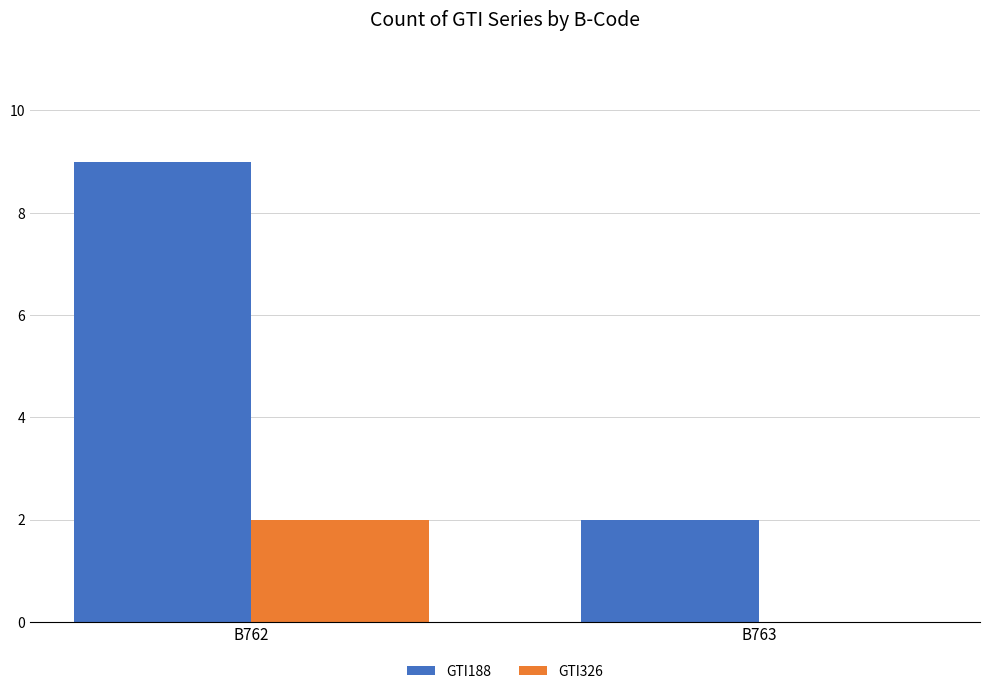

What is the approximate value of GTI188 at B762?

9